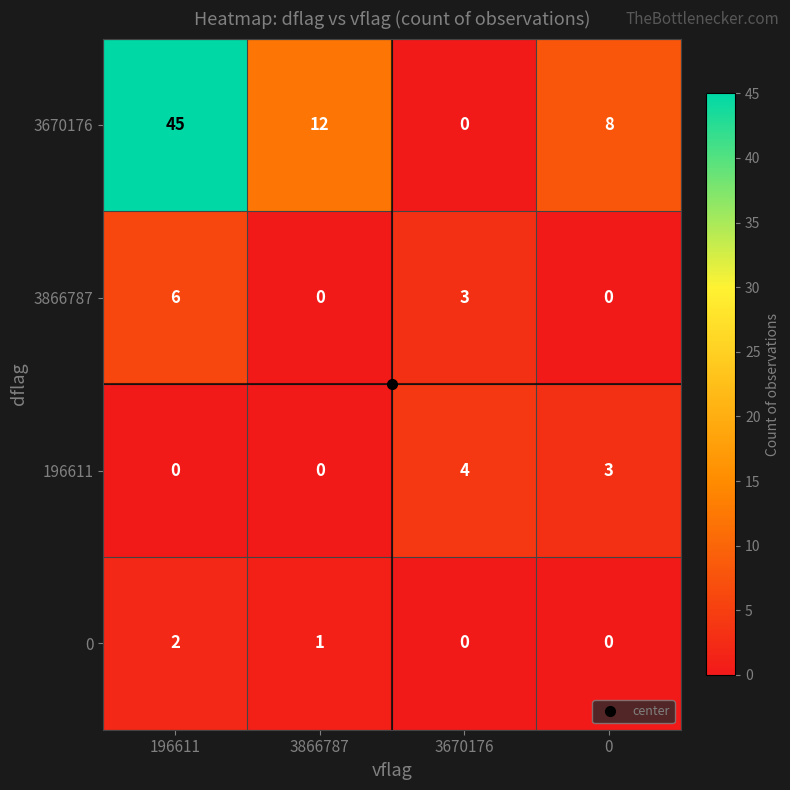

True or false: 196611 has a value of 5 at 3670176.

False